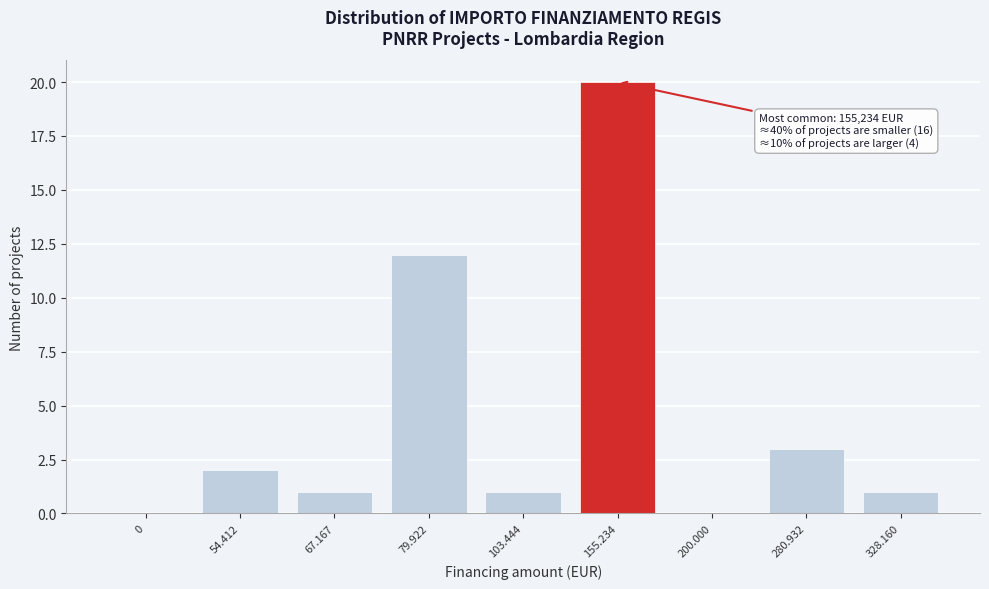

Reading right to left, what are all the values shown in this chart?

328.160=1	280.932=3	200.000=0	155.234=20	103.444=1	79.922=12	67.167=1	54.412=2	0=0